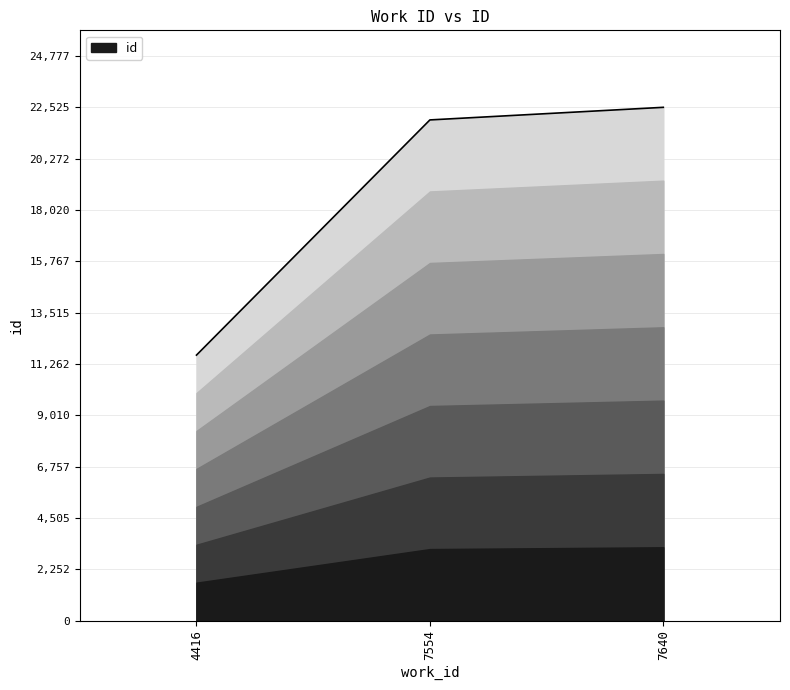

Is it true that the value at 7640 is 22525?

True